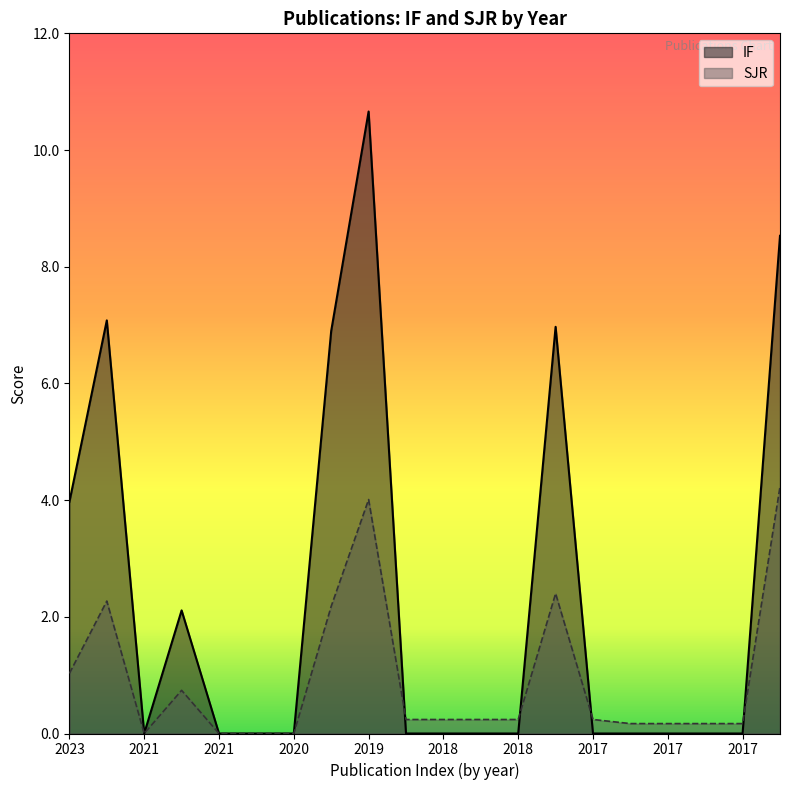

At which label does IF reach its minimum?

2021